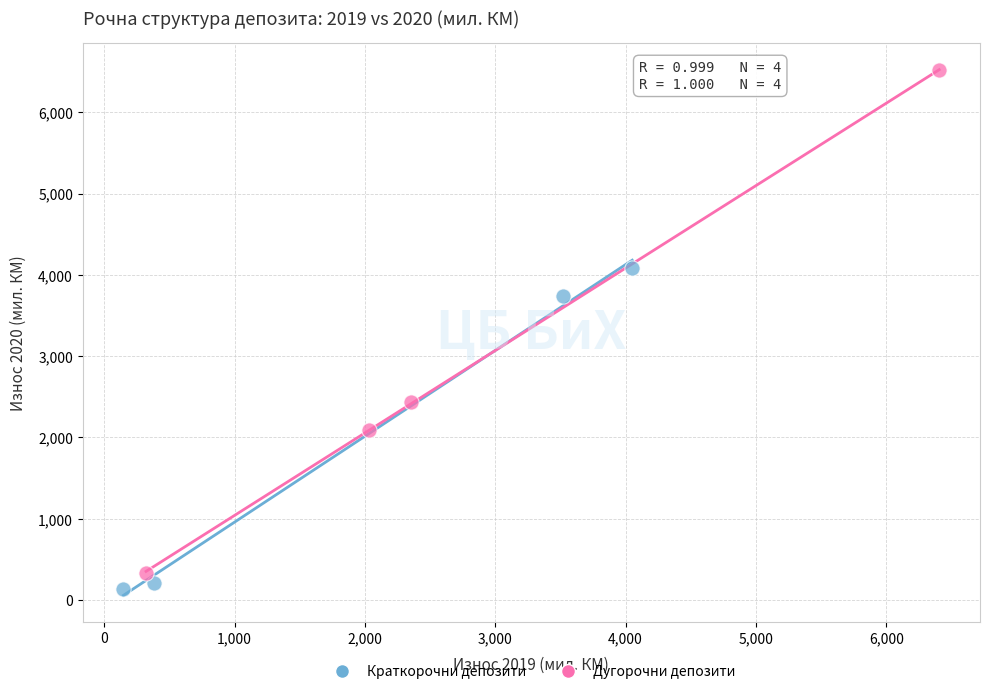

Which series has the largest Y range (max minus min)?

Дугорочни депозити